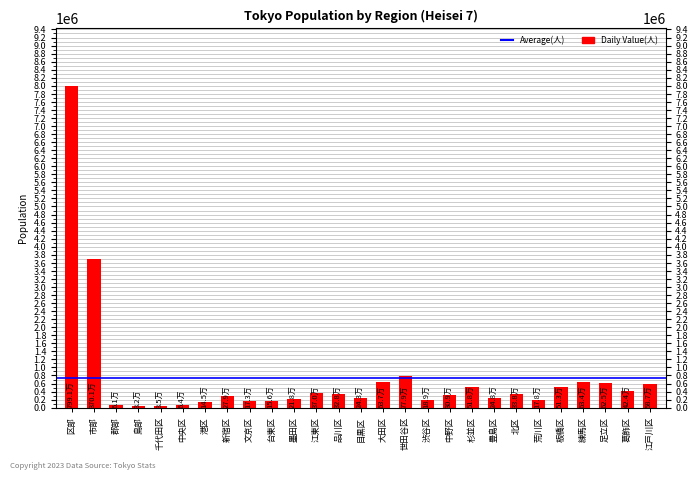

What is the ratio of the value at 荒川区 to the value at 練馬区?

0.3